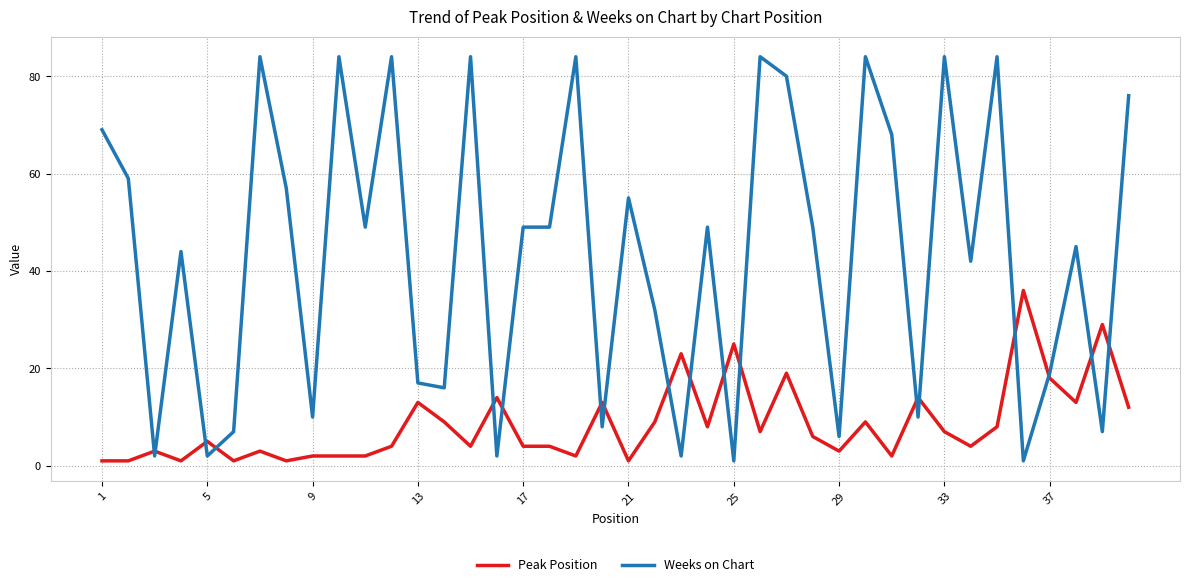

At how many categories does at least one series exceed 50?

16